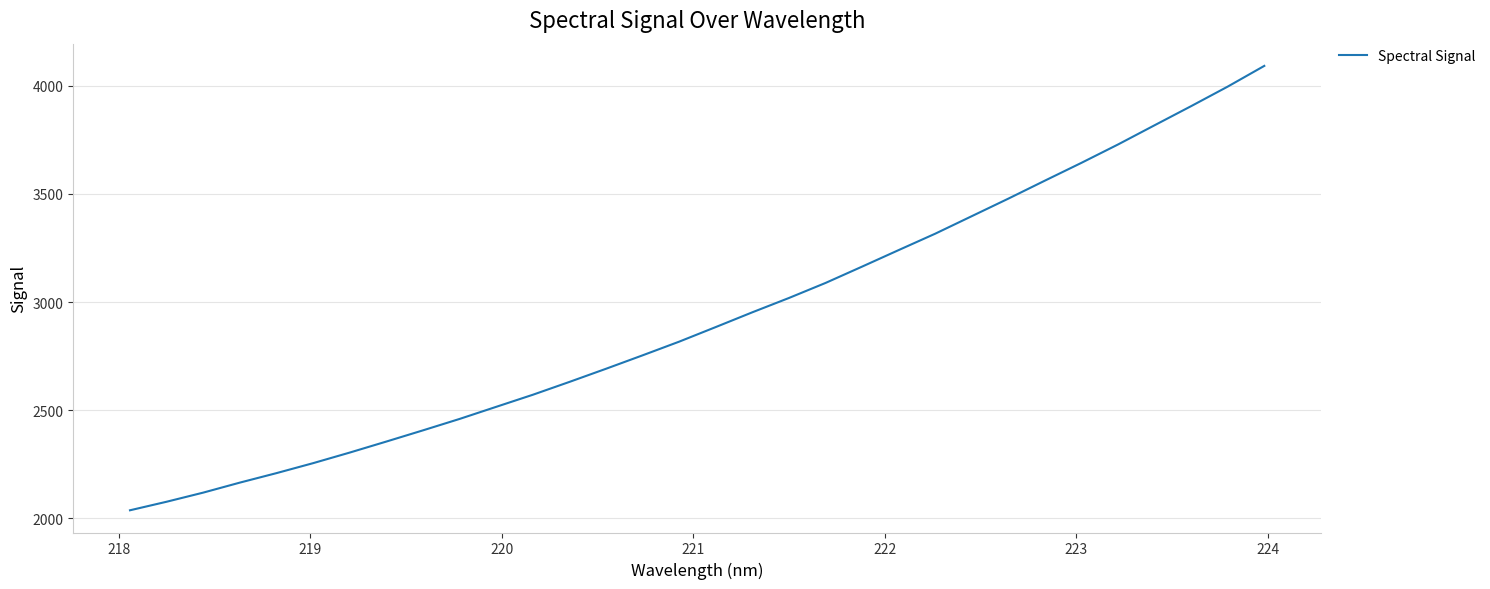

What is the smallest value displayed?

2037.4